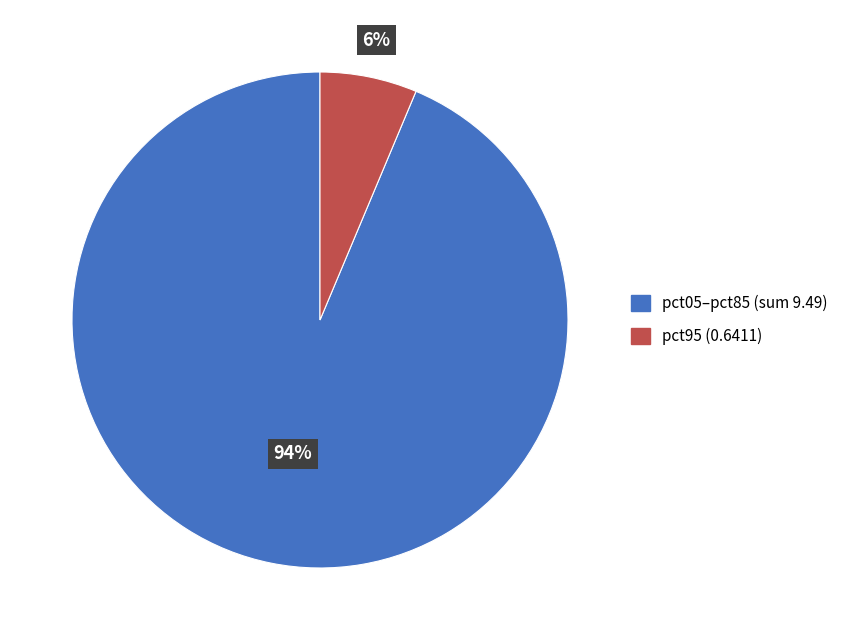

Is there any slice that represents more than half of the pie?

Yes